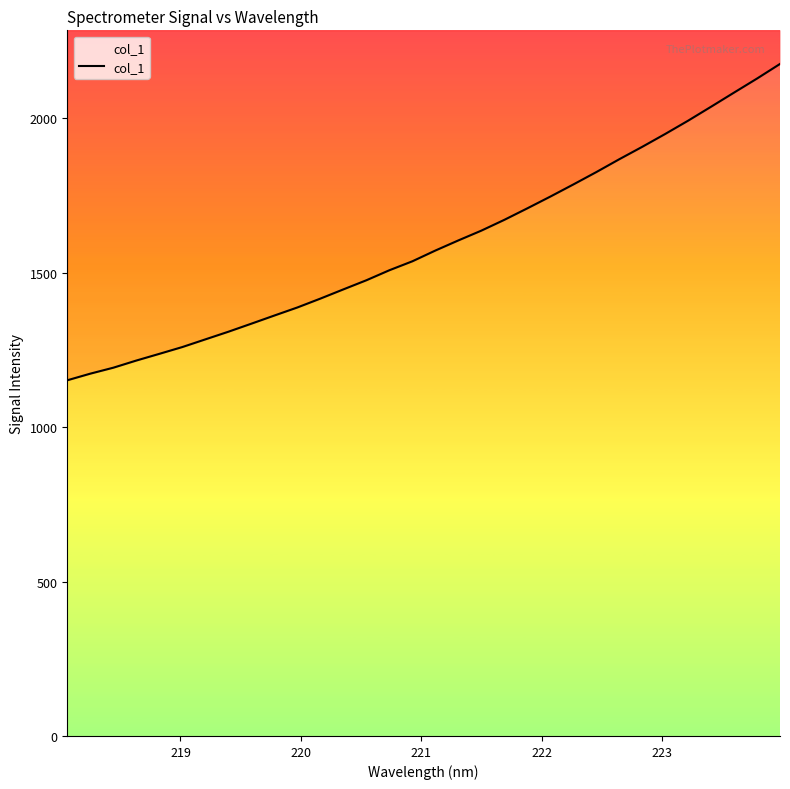

Reading left to right, extract all data points from this chart.

1152.0	1173.5	1192.8	1216.0	1237.7	1259.7	1284.5	1309.3	1335.4	1361.8	1387.9	1416.6	1446.5	1476.0	1508.5	1537.4	1572.3	1605.0	1636.7	1671.7	1708.9	1747.0	1786.2	1826.2	1867.9	1908.1	1949.8	1992.9	2038.1	2083.9	2129.3	2176.6